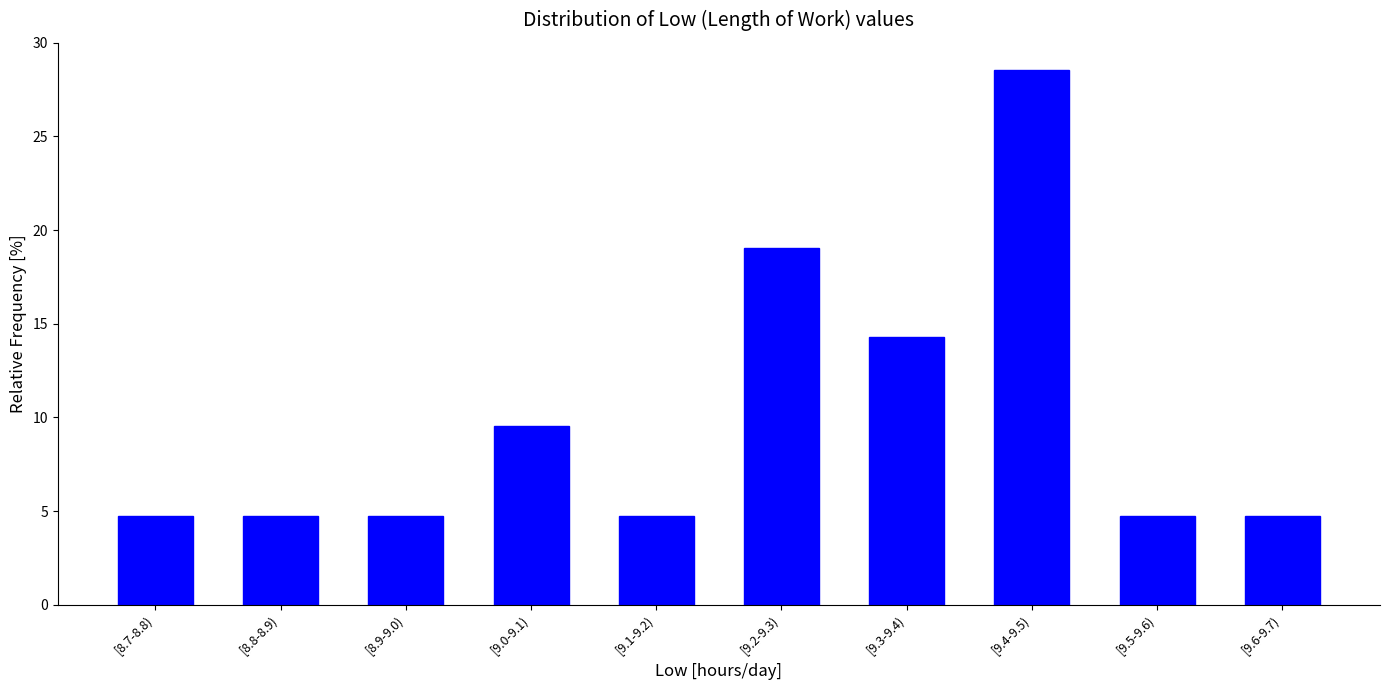

Reading left to right, transcribe all the data shown in this chart.

4.8	4.8	4.8	9.5	4.8	19.0	14.3	28.6	4.8	4.8